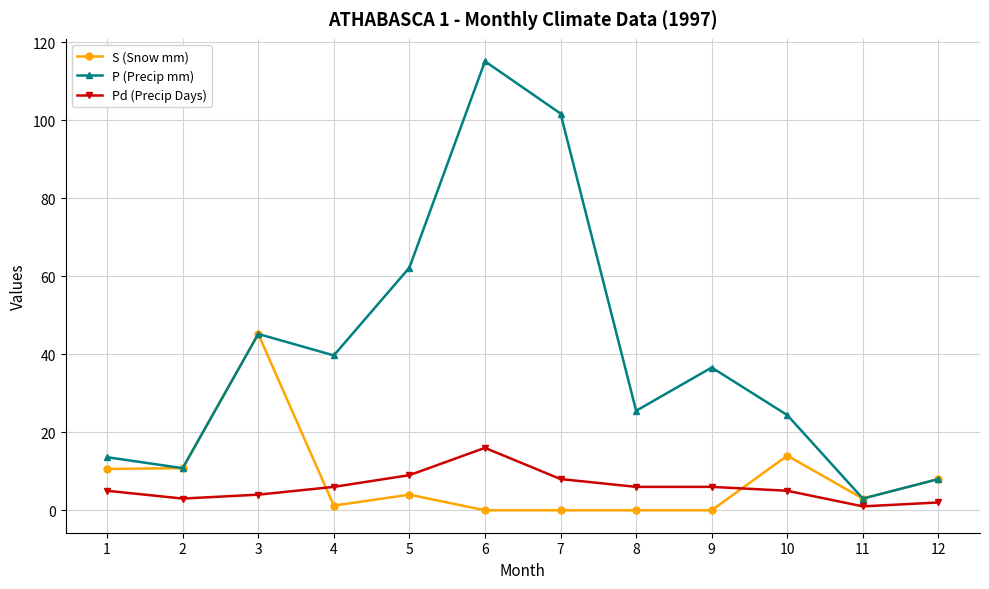

Where is the first local maximum for S (Snow mm)?

3